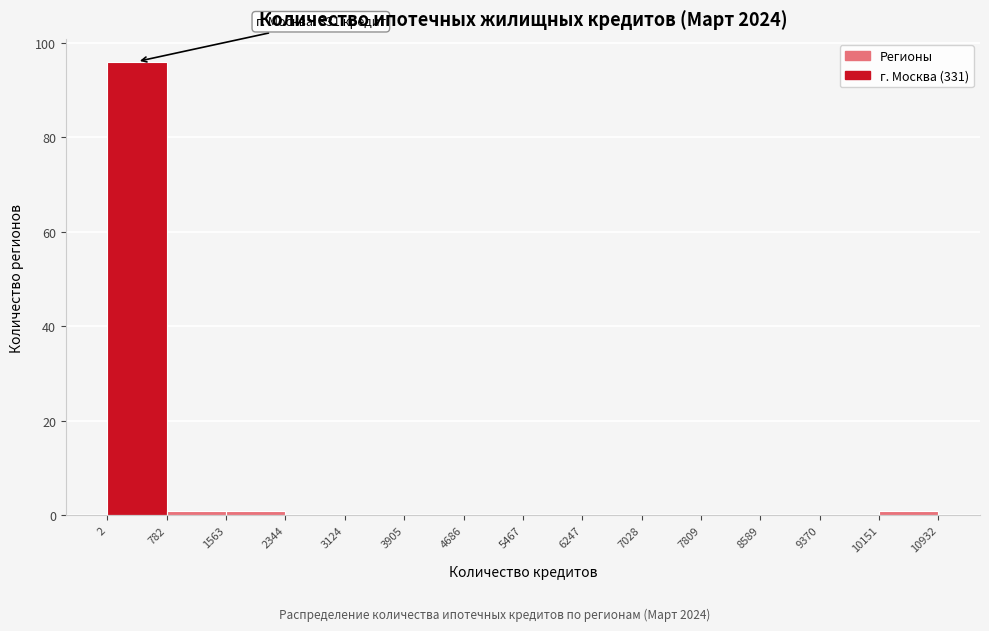

Which range on the x-axis has the tallest bar?

2 to 782